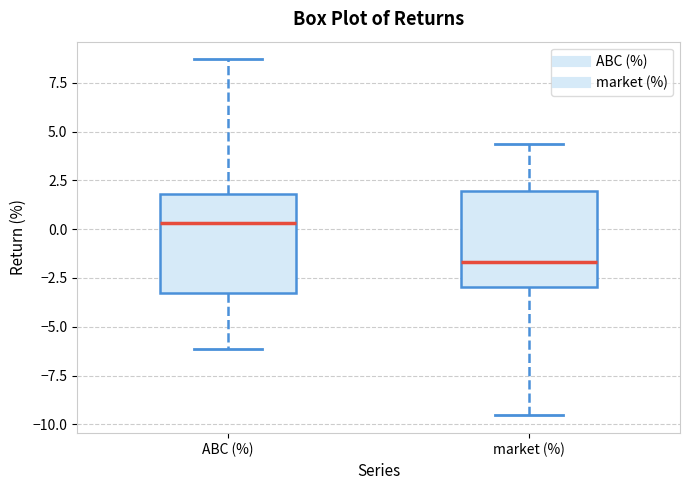

Reading left to right, read every box against the y-axis: the position of its median line, the range the box covers, and the ends of its whiskers. The values are not printed on the chart, so give them approximately, as read against the axis.

ABC (%): median 0.5, box -3.5 to 2.0, whiskers -6.0 to 8.5
market (%): median -1.5, box -3.0 to 2.0, whiskers -9.5 to 4.5